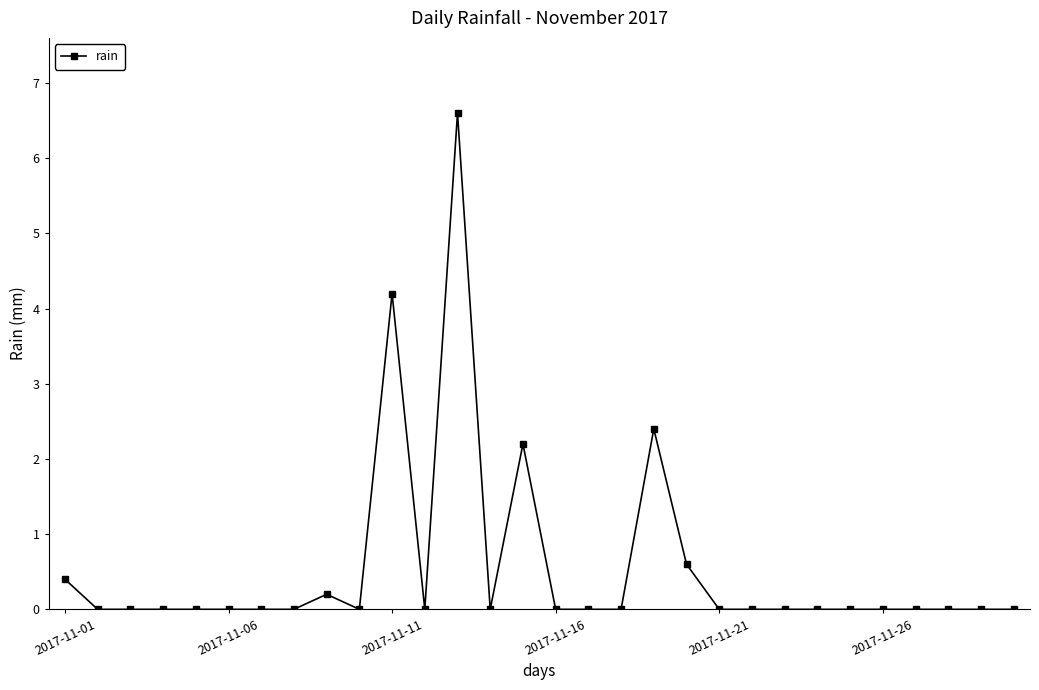

What is the average value?

0.6